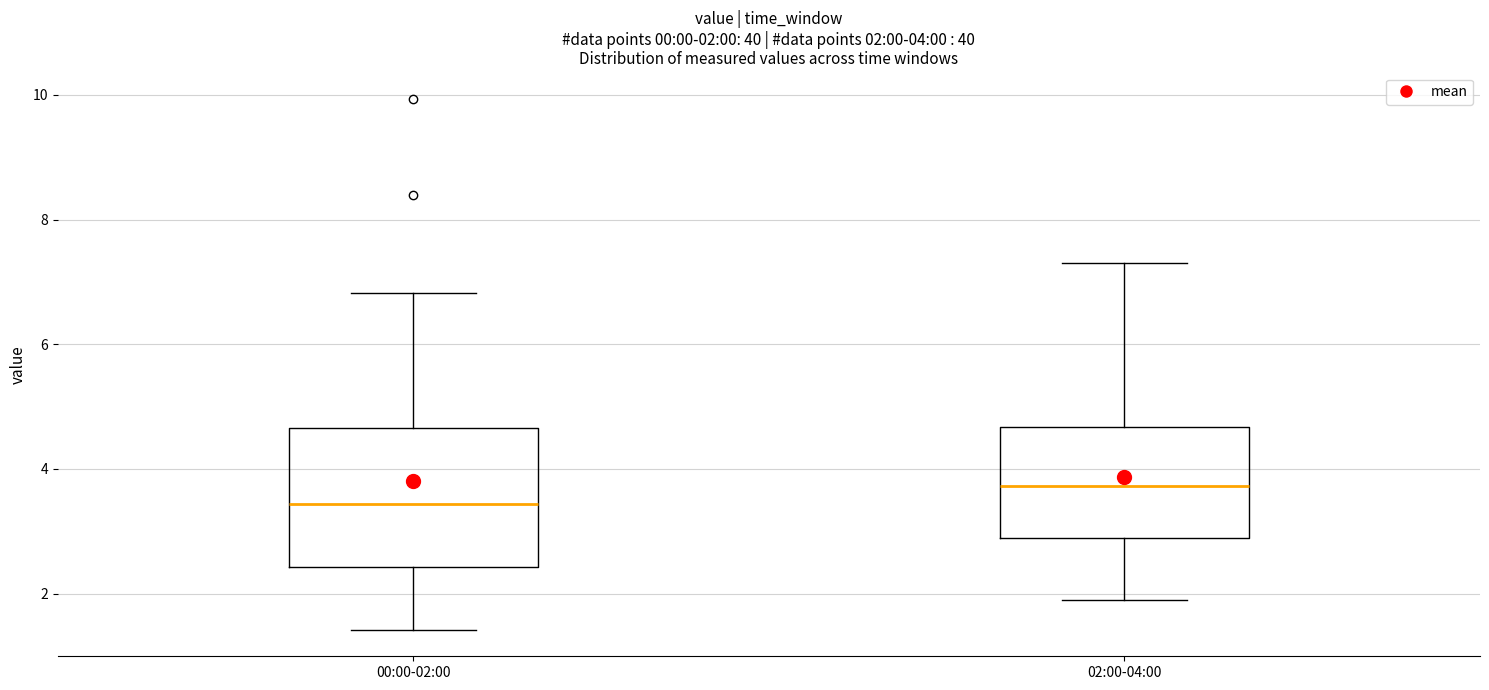

Which box has the highest median line?

02:00-04:00